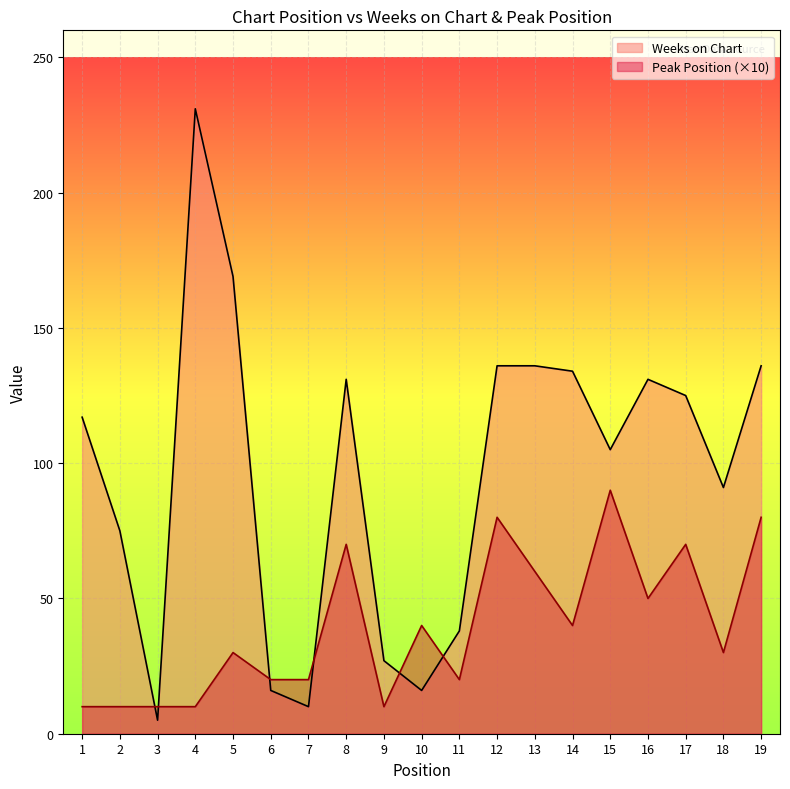

How many intersections are there between Peak Position and Weeks on Chart?

6